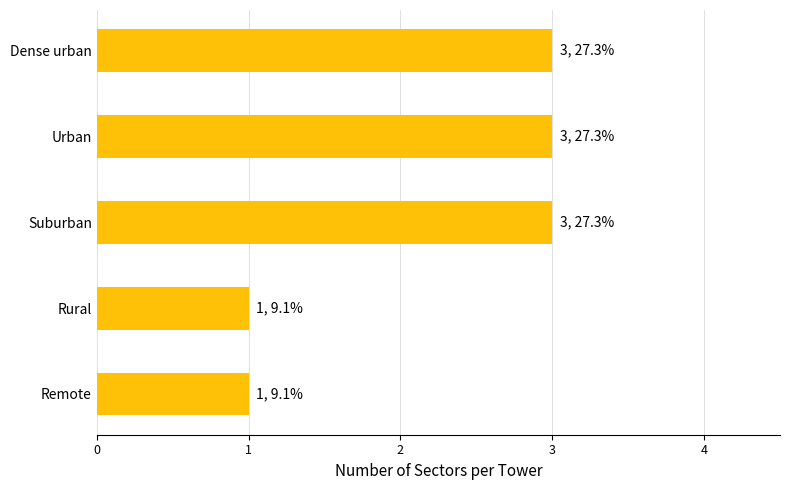

Is it true that the value at Rural is 1?

True